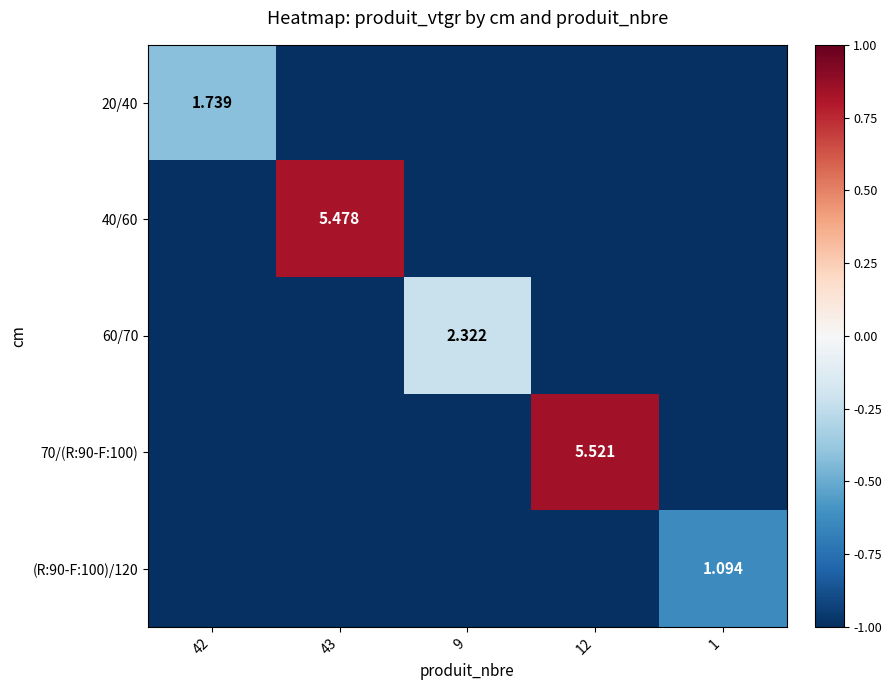

Which series has the widest spread of values?

70/(R:90-F:100)